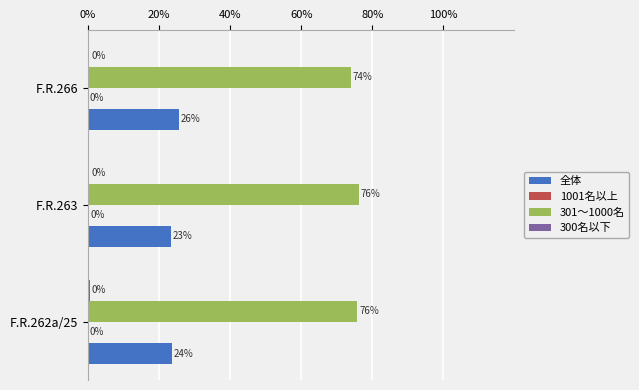

Which series has the widest spread of values?

全体